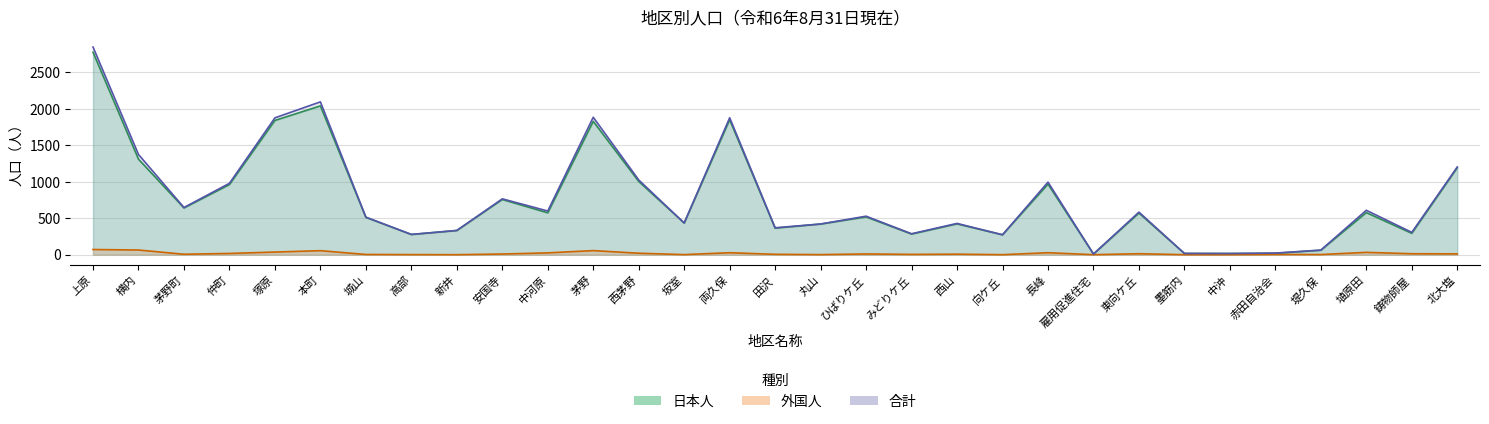

True or false: 日本人 and 外国人 cross at least once.

False